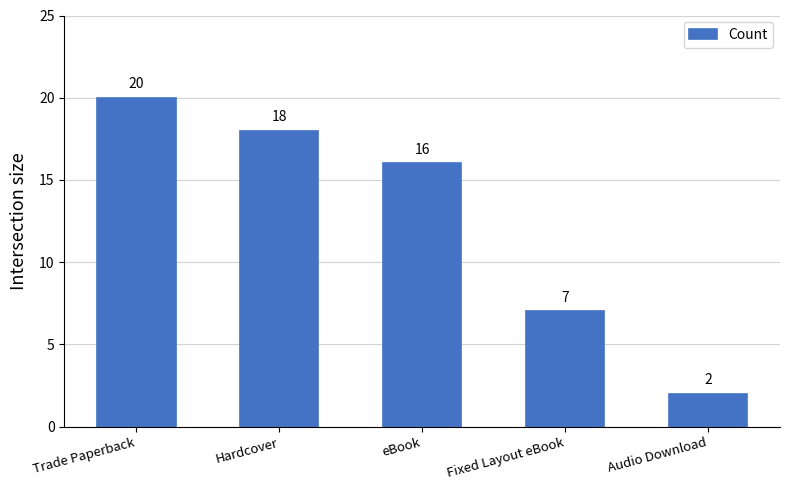

Does the chart contain any negative values?

No